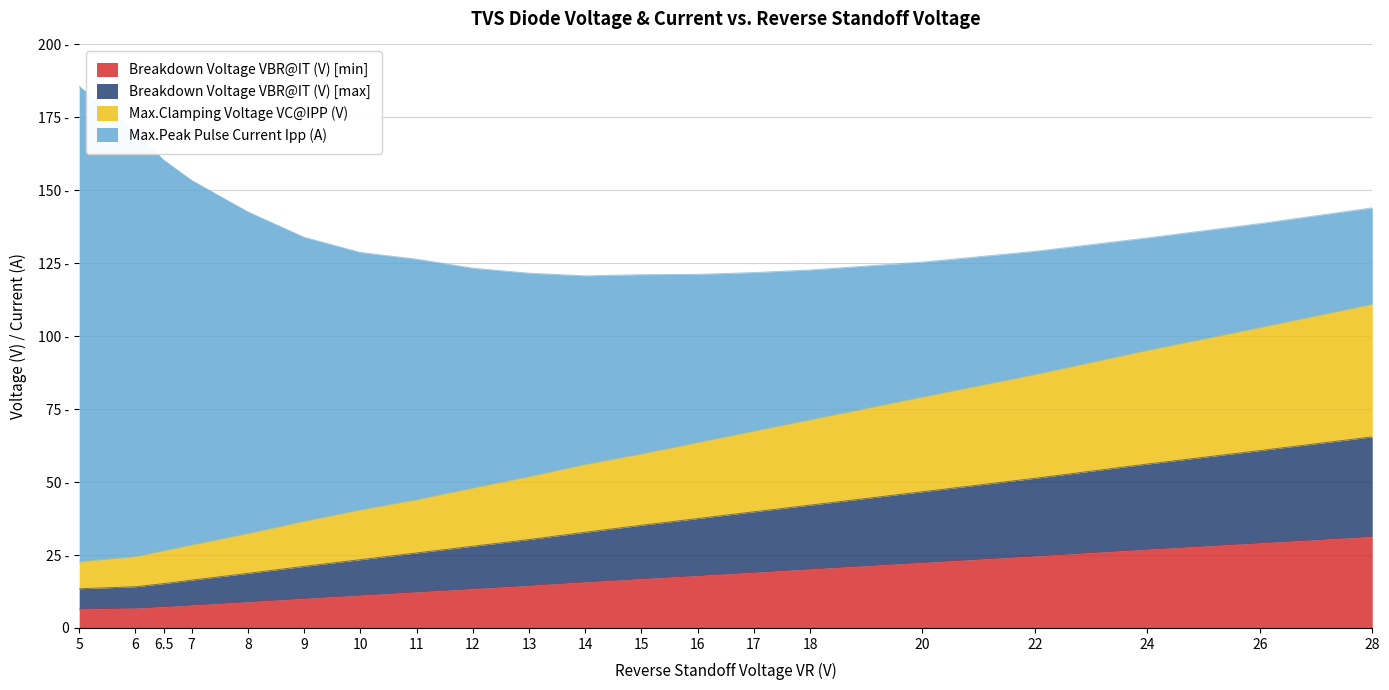

Where does the Breakdown Voltage VBR@IT (V) [min] series first go above 15?

14